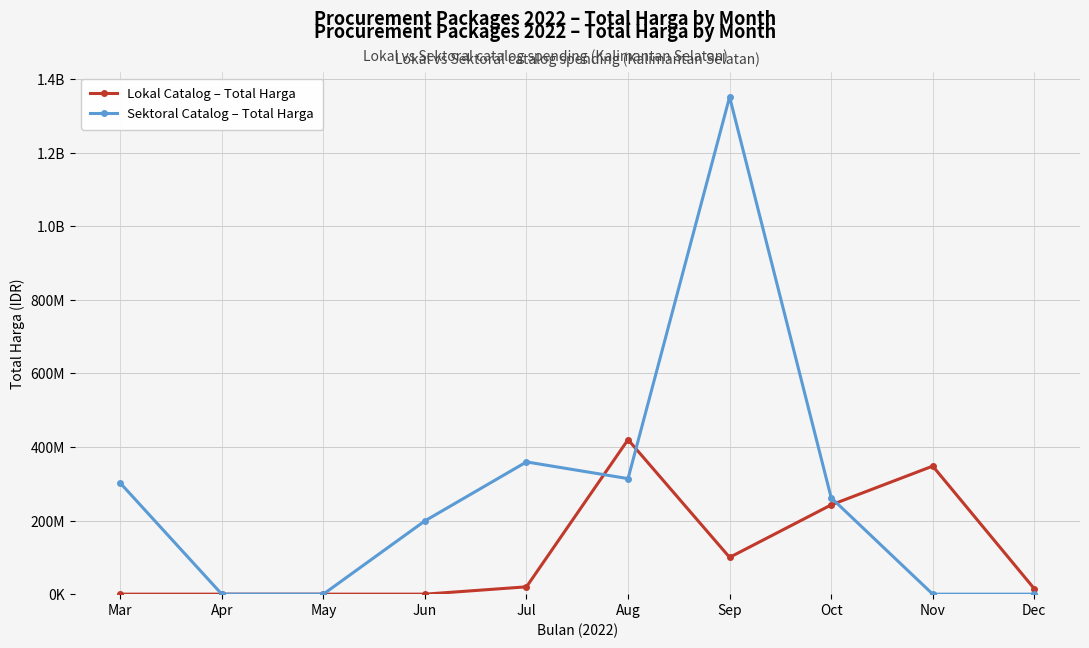

Does the chart have visible grid lines?

Yes